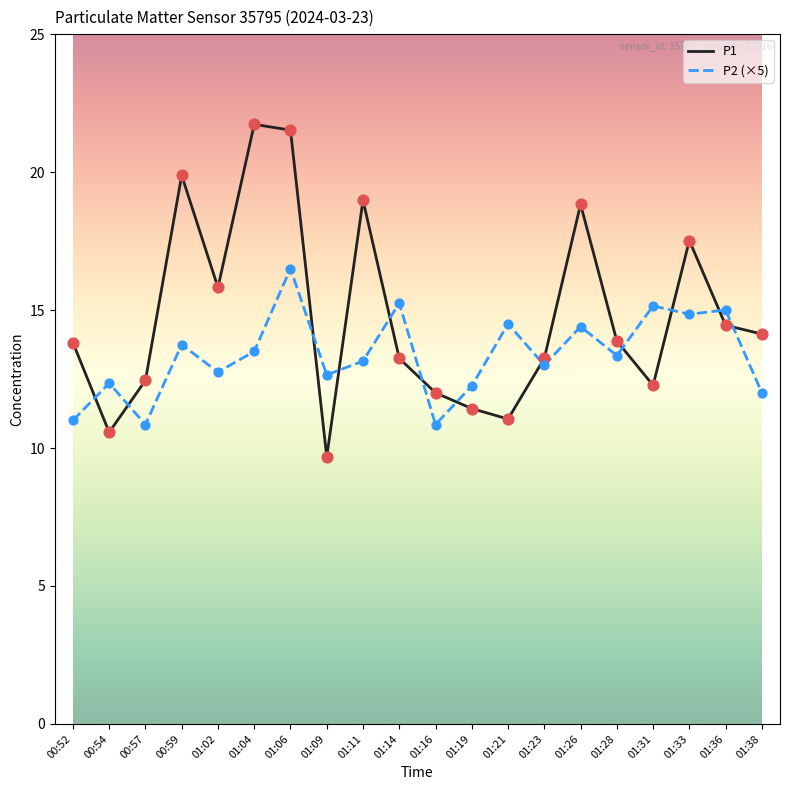

At which category is the sum across all series the highest?

01:06